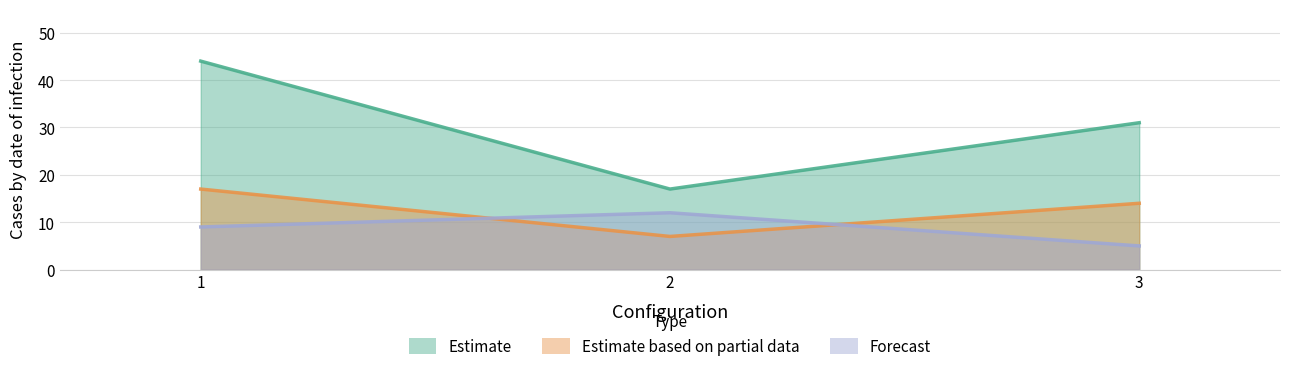

How many Estimate based on partial data values are between 7 and 17?

3